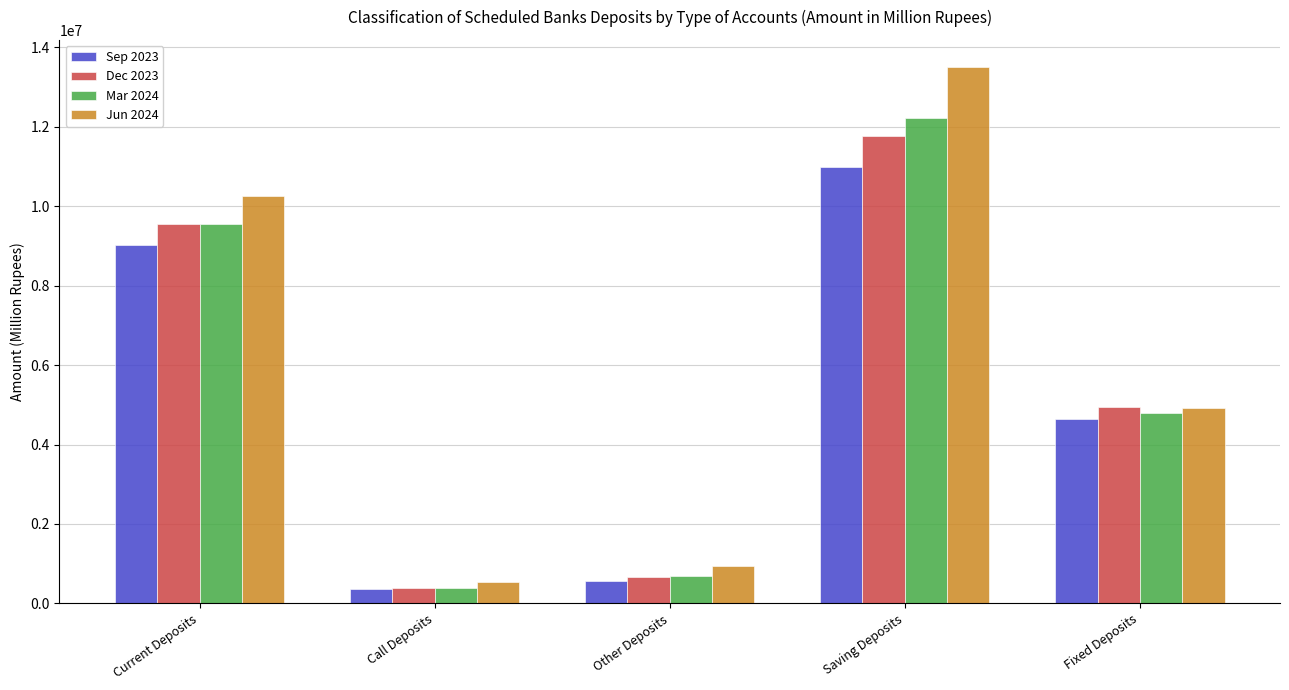

What are all the series names shown in the legend?

Sep 2023, Dec 2023, Mar 2024, Jun 2024